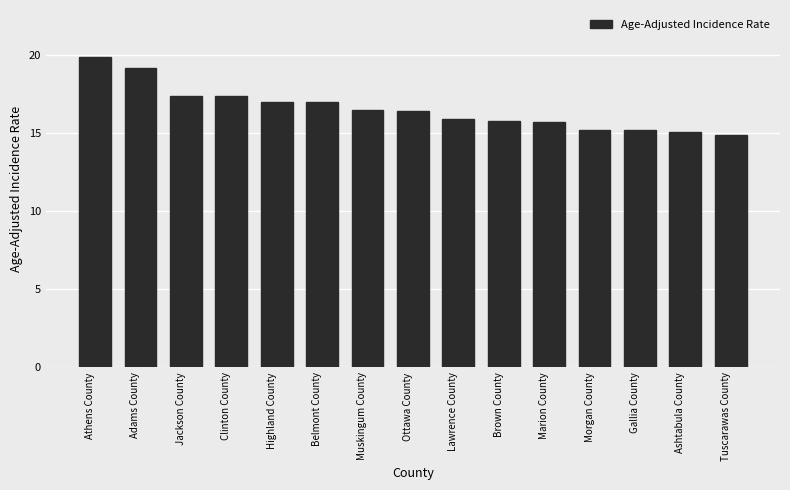

What is the value of the 11th bar from the left?

15.7